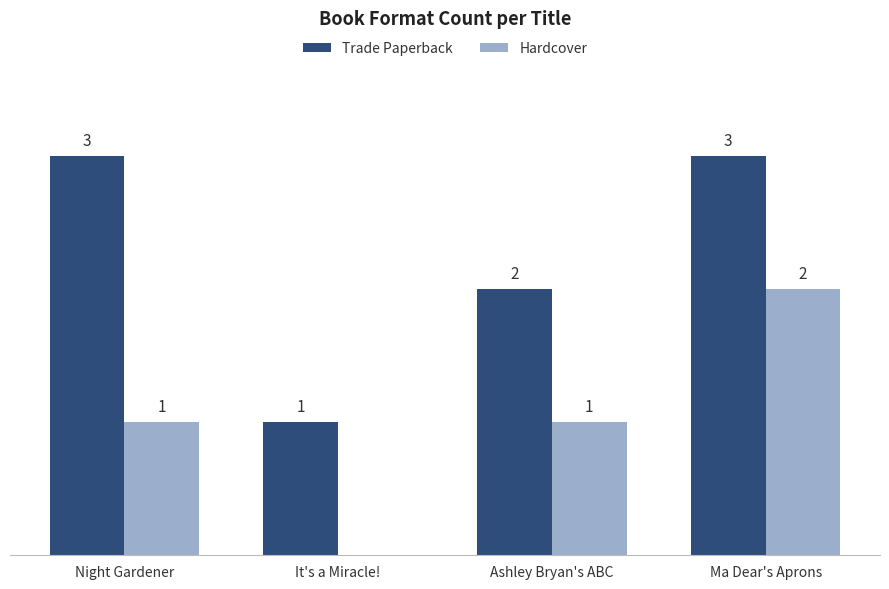

What are all the series names shown in the legend?

Trade Paperback, Hardcover